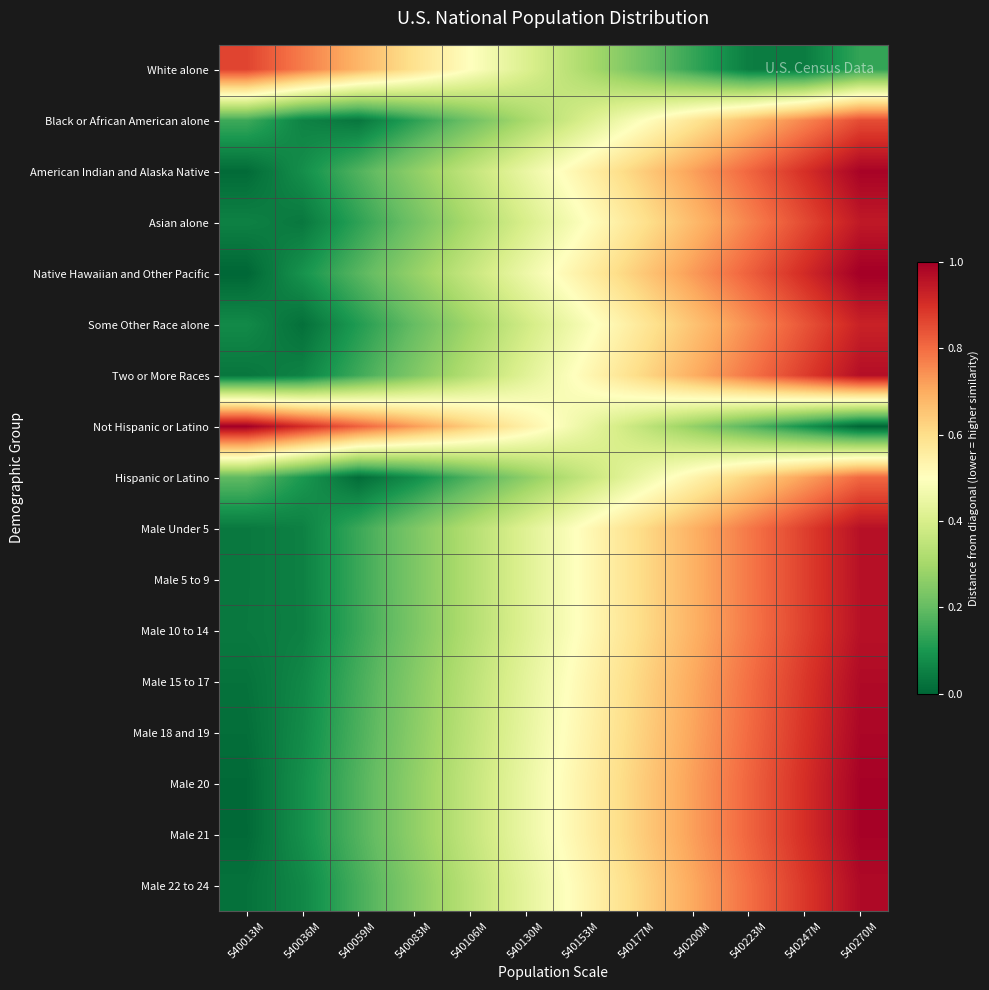

Reading right to left, what are all the values shown in this chart?

White alone: 540270M=0.1	540247M=0.0	540223M=0.0	540200M=0.1	540177M=0.2	540153M=0.3	540130M=0.4	540106M=0.5	540083M=0.6	540059M=0.7	540036M=0.8	540013M=0.9
Black or African American alone: 540270M=0.9	540247M=0.8	540223M=0.7	540200M=0.6	540177M=0.5	540153M=0.4	540130M=0.3	540106M=0.2	540083M=0.1	540059M=0.0	540036M=0.1	540013M=0.1
American Indian and Alaska Native: 540270M=1.0	540247M=0.9	540223M=0.8	540200M=0.7	540177M=0.6	540153M=0.5	540130M=0.4	540106M=0.4	540083M=0.3	540059M=0.2	540036M=0.1	540013M=0.0
Asian alone: 540270M=0.9	540247M=0.9	540223M=0.8	540200M=0.7	540177M=0.6	540153M=0.5	540130M=0.4	540106M=0.3	540083M=0.2	540059M=0.1	540036M=0.0	540013M=0.1
Native Hawaiian and Other Pacific: 540270M=1.0	540247M=0.9	540223M=0.8	540200M=0.7	540177M=0.6	540153M=0.5	540130M=0.5	540106M=0.4	540083M=0.3	540059M=0.2	540036M=0.1	540013M=0.0
Some Other Race alone: 540270M=0.9	540247M=0.8	540223M=0.7	540200M=0.7	540177M=0.6	540153M=0.5	540130M=0.4	540106M=0.3	540083M=0.2	540059M=0.1	540036M=0.0	540013M=0.1
Two or More Races: 540270M=1.0	540247M=0.9	540223M=0.8	540200M=0.7	540177M=0.6	540153M=0.5	540130M=0.4	540106M=0.3	540083M=0.2	540059M=0.1	540036M=0.1	540013M=0.0
Not Hispanic or Latino: 540270M=0.0	540247M=0.1	540223M=0.2	540200M=0.3	540177M=0.4	540153M=0.5	540130M=0.5	540106M=0.6	540083M=0.7	540059M=0.8	540036M=0.9	540013M=1.0
Hispanic or Latino: 540270M=0.8	540247M=0.7	540223M=0.6	540200M=0.5	540177M=0.4	540153M=0.4	540130M=0.3	540106M=0.2	540083M=0.1	540059M=0.0	540036M=0.1	540013M=0.2
Male Under 5: 540270M=1.0	540247M=0.9	540223M=0.8	540200M=0.7	540177M=0.6	540153M=0.5	540130M=0.4	540106M=0.3	540083M=0.2	540059M=0.1	540036M=0.1	540013M=0.0
Male 5 to 9: 540270M=1.0	540247M=0.9	540223M=0.8	540200M=0.7	540177M=0.6	540153M=0.5	540130M=0.4	540106M=0.3	540083M=0.2	540059M=0.1	540036M=0.1	540013M=0.0
Male 10 to 14: 540270M=1.0	540247M=0.9	540223M=0.8	540200M=0.7	540177M=0.6	540153M=0.5	540130M=0.4	540106M=0.3	540083M=0.2	540059M=0.1	540036M=0.1	540013M=0.0
Male 15 to 17: 540270M=1.0	540247M=0.9	540223M=0.8	540200M=0.7	540177M=0.6	540153M=0.5	540130M=0.4	540106M=0.3	540083M=0.2	540059M=0.2	540036M=0.1	540013M=0.0
Male 18 and 19: 540270M=1.0	540247M=0.9	540223M=0.8	540200M=0.7	540177M=0.6	540153M=0.5	540130M=0.4	540106M=0.3	540083M=0.3	540059M=0.2	540036M=0.1	540013M=0.0
Male 20: 540270M=1.0	540247M=0.9	540223M=0.8	540200M=0.7	540177M=0.6	540153M=0.5	540130M=0.4	540106M=0.4	540083M=0.3	540059M=0.2	540036M=0.1	540013M=0.0
Male 21: 540270M=1.0	540247M=0.9	540223M=0.8	540200M=0.7	540177M=0.6	540153M=0.5	540130M=0.4	540106M=0.4	540083M=0.3	540059M=0.2	540036M=0.1	540013M=0.0
Male 22 to 24: 540270M=1.0	540247M=0.9	540223M=0.8	540200M=0.7	540177M=0.6	540153M=0.5	540130M=0.4	540106M=0.3	540083M=0.2	540059M=0.2	540036M=0.1	540013M=0.0